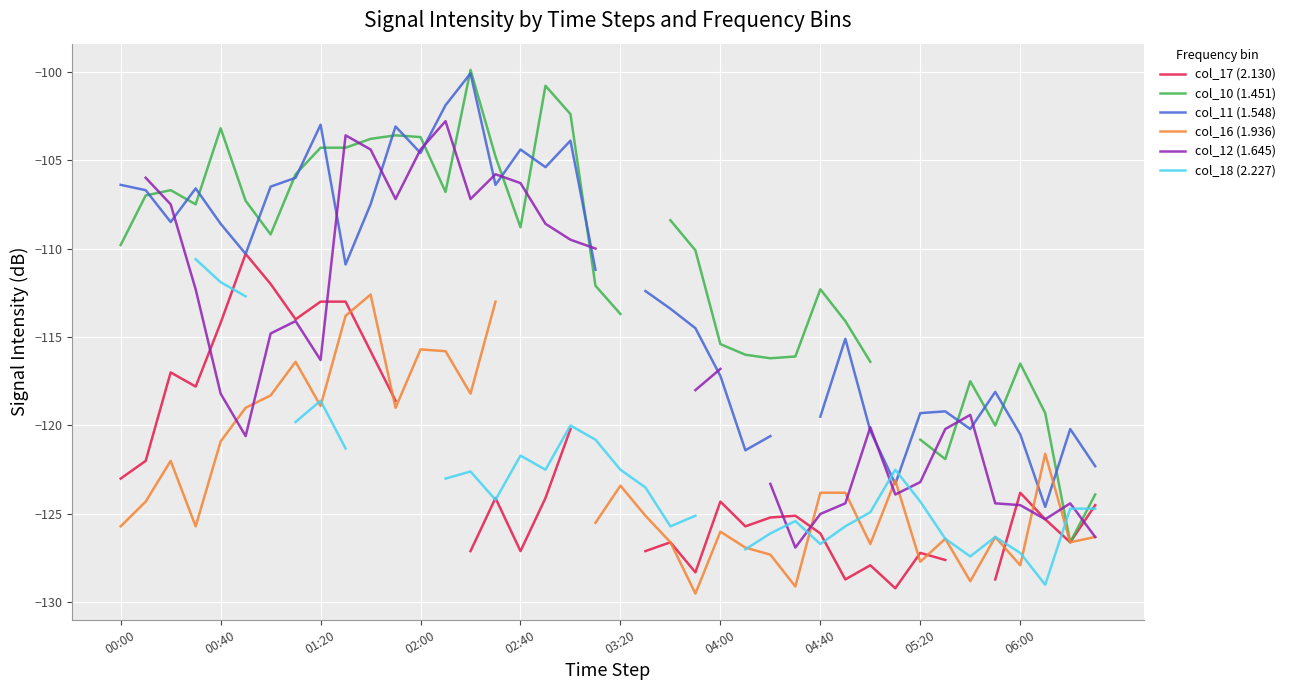

How many times do col_10 (1.451) and col_12 (1.645) cross each other?

12